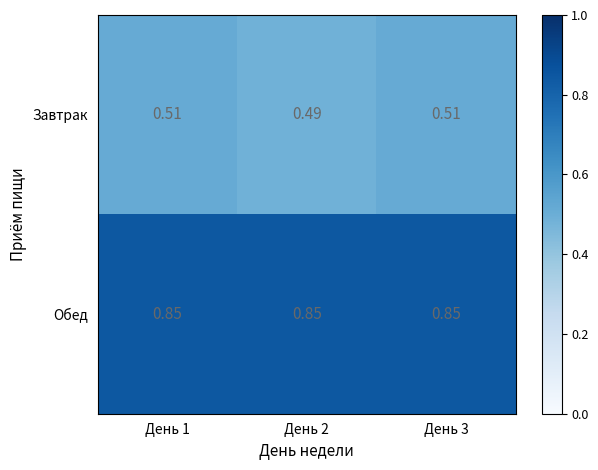

Which series has the largest range (max minus min)?

Завтрак